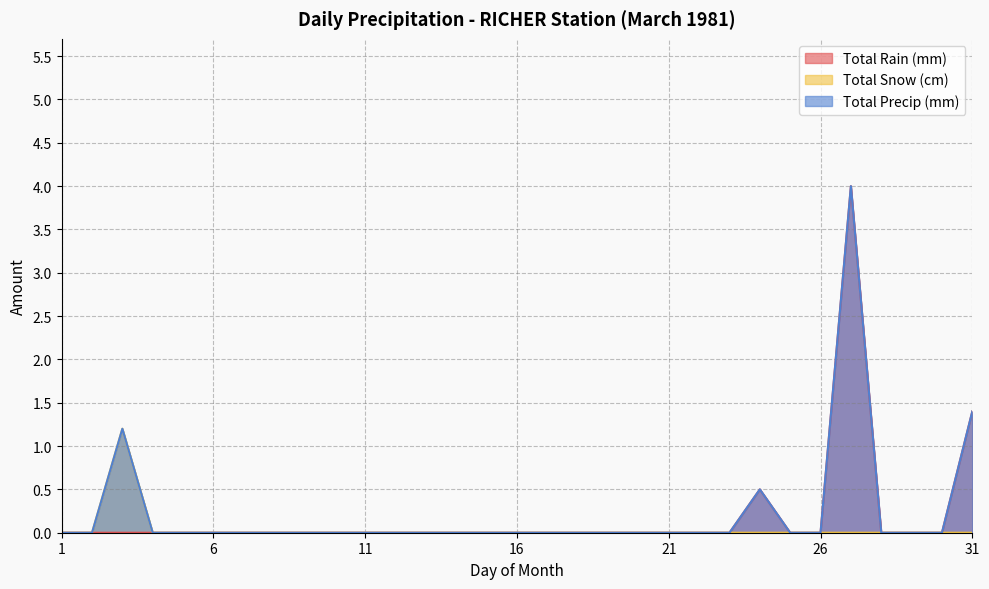

At which category is the sum across all series the highest?

27